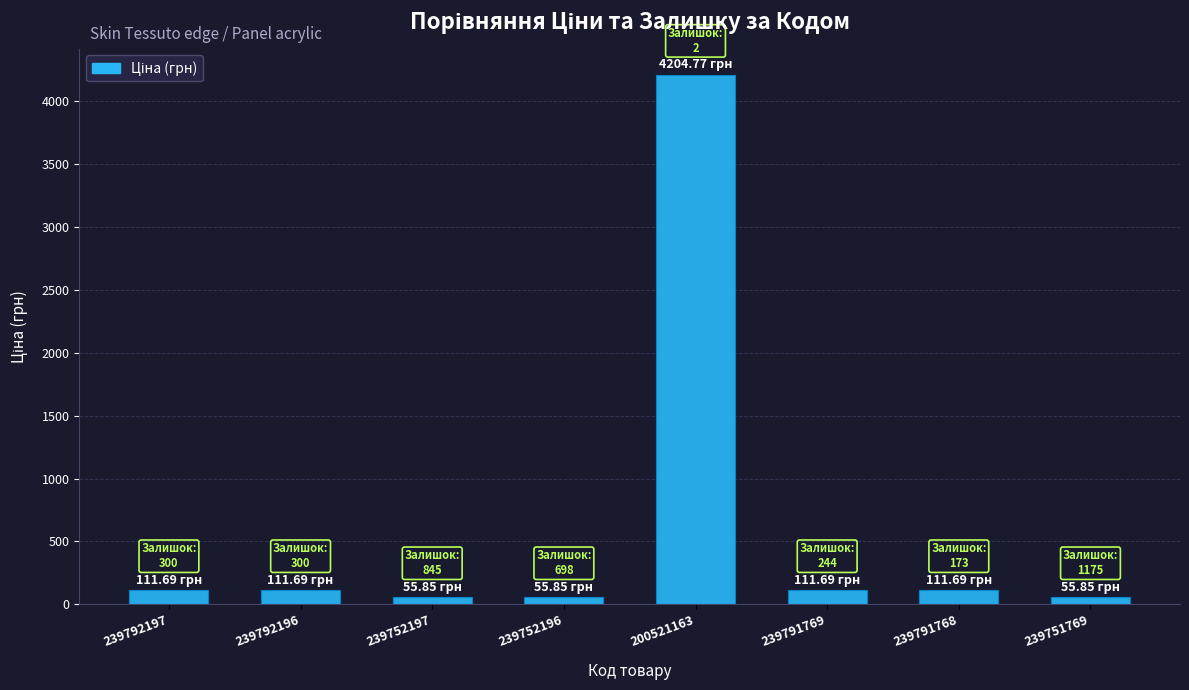

At which label does the data first exceed 111?

239792197